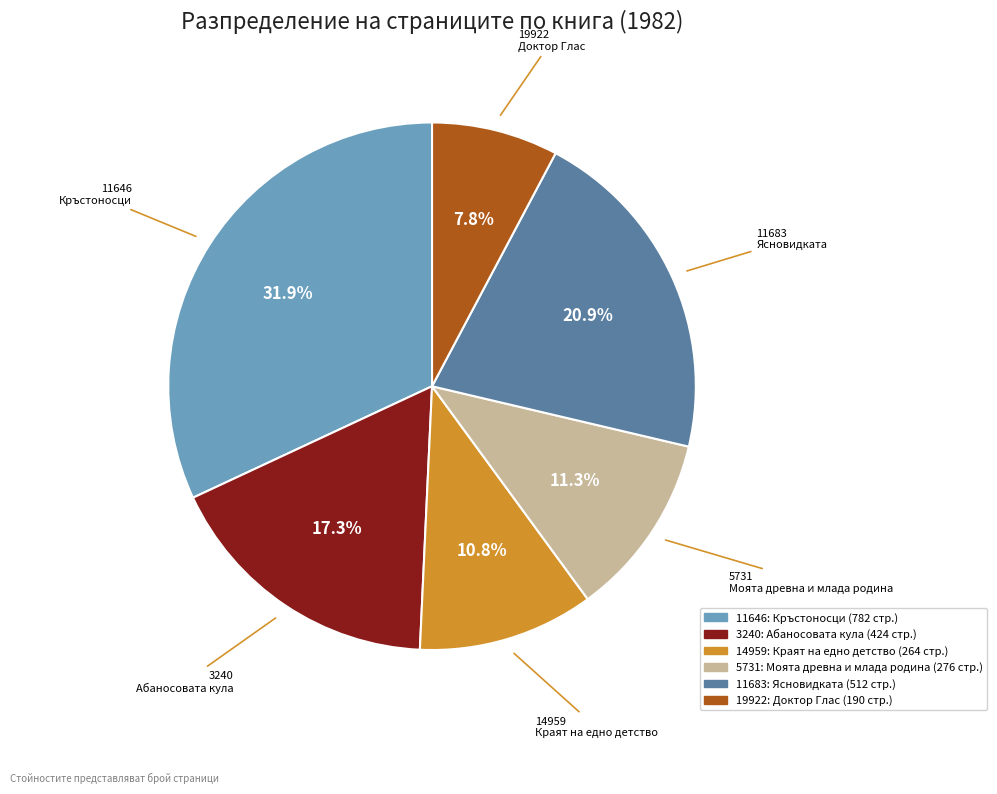

Between 3240 and 11646, which is larger?

11646